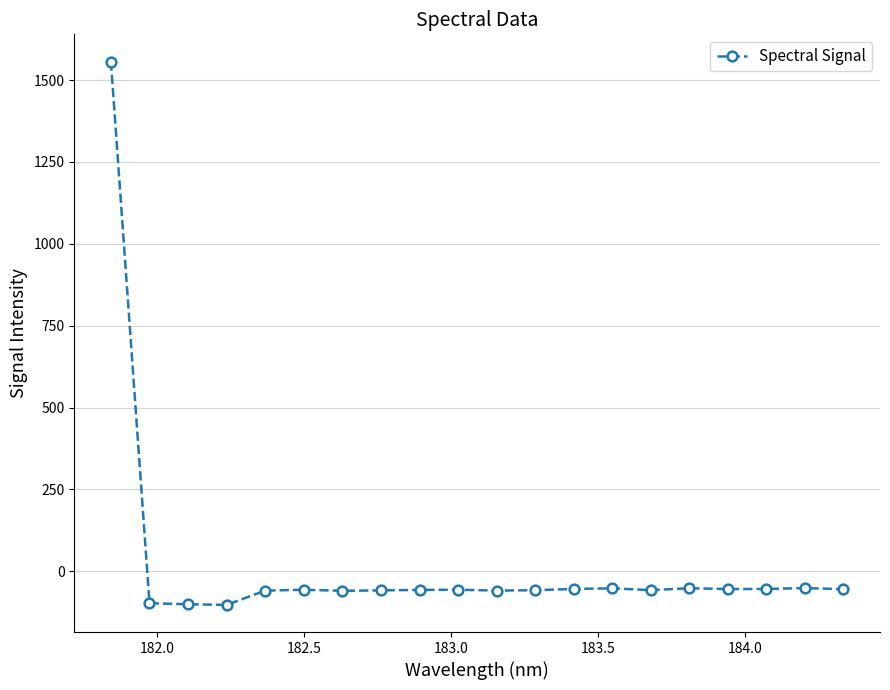

True or false: there are more than 0 points higher than both neighbors.

True